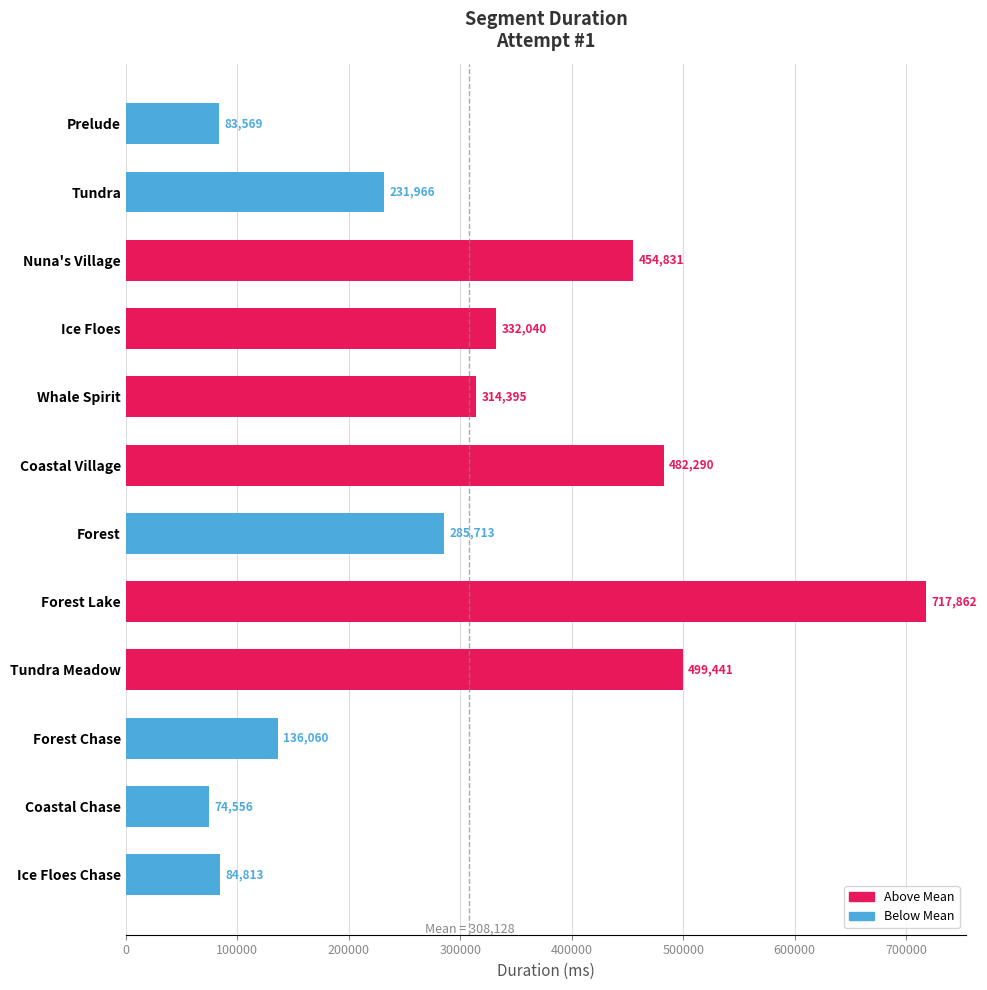

What is the average value?

308128